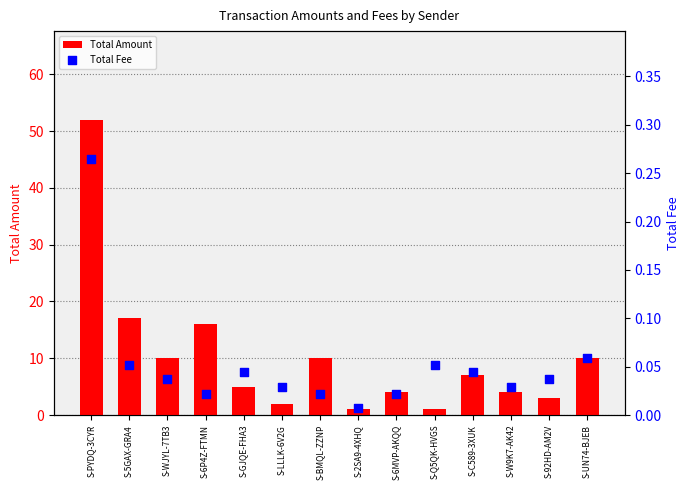

Which series reaches the minimum Y coordinate?

Total Fee